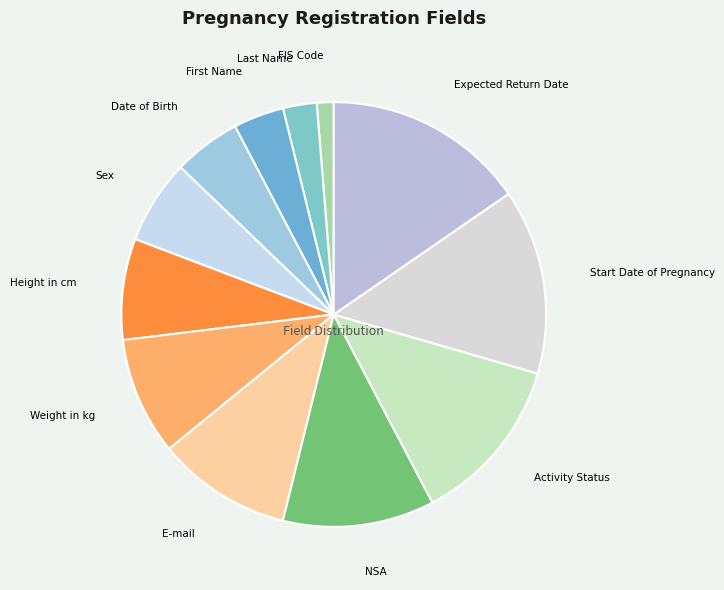

Between Date of Birth and Activity Status, which is larger?

Activity Status